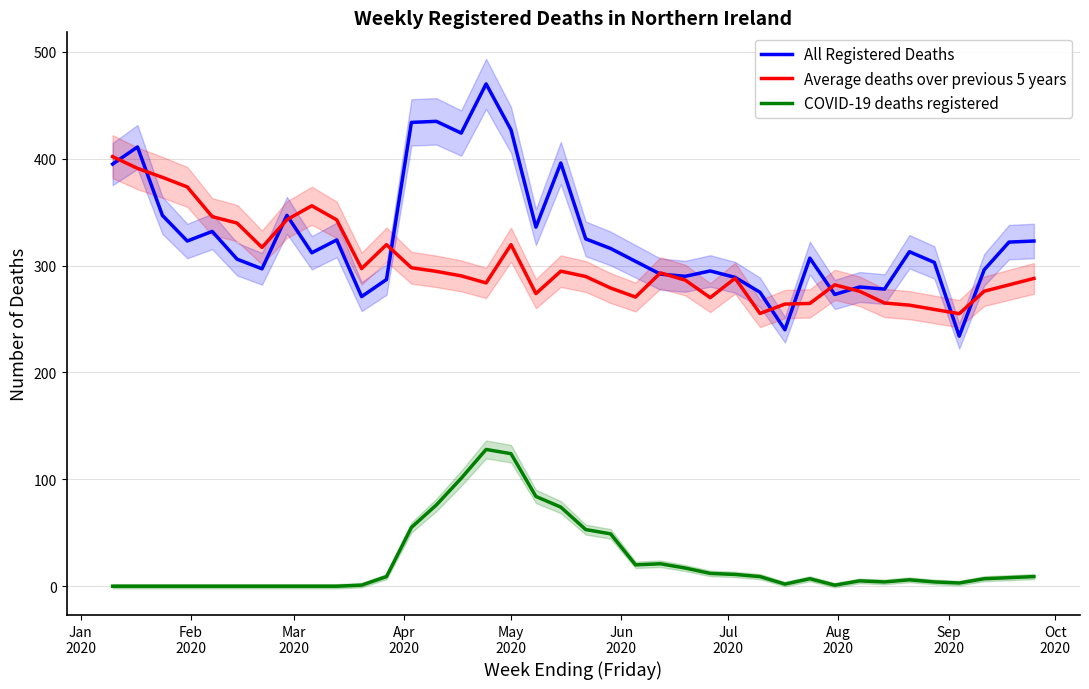

True or false: COVID-19 deaths registered and Average deaths over previous 5 years cross at least once.

False